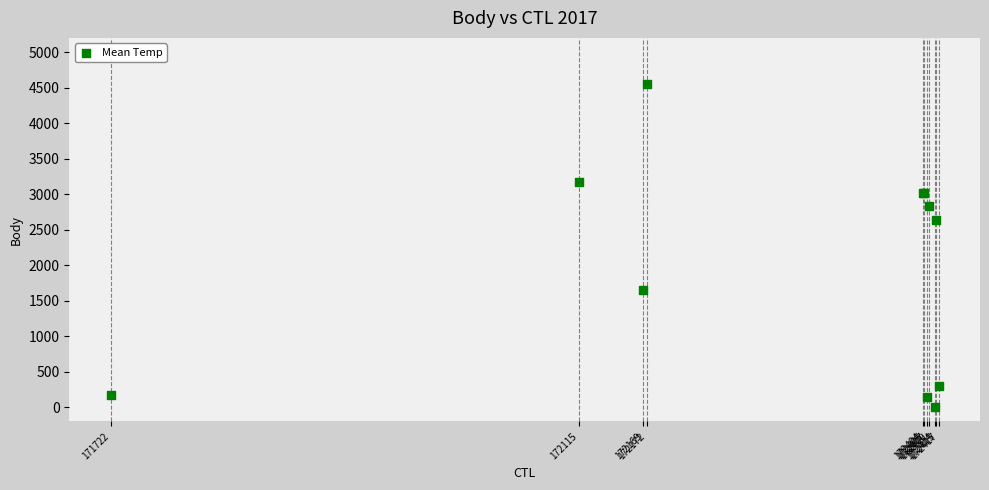

What Y value in the scatter plot is closest to 2278?

2637